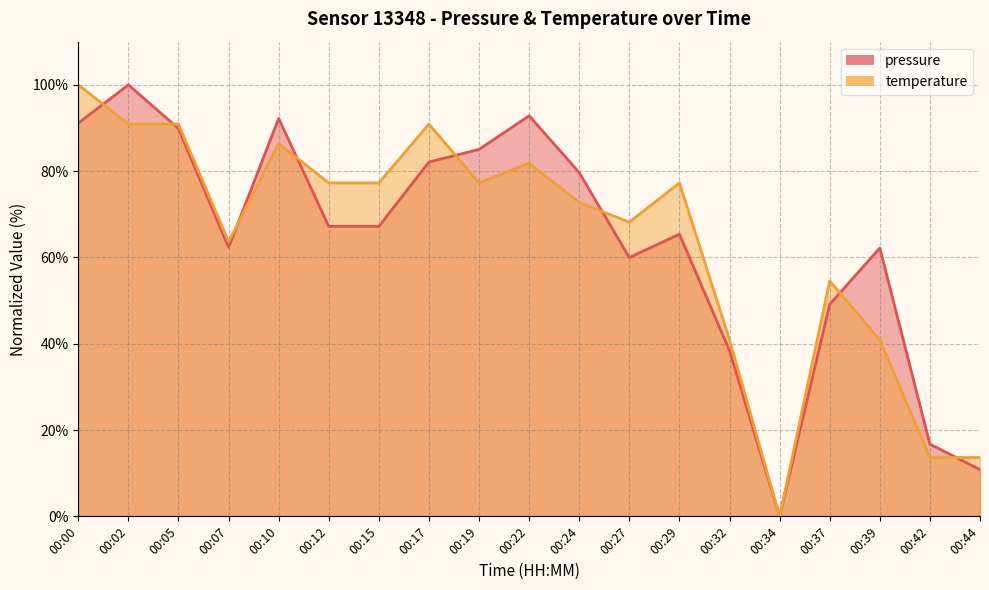

At which label does temperature reach its peak?

00:00